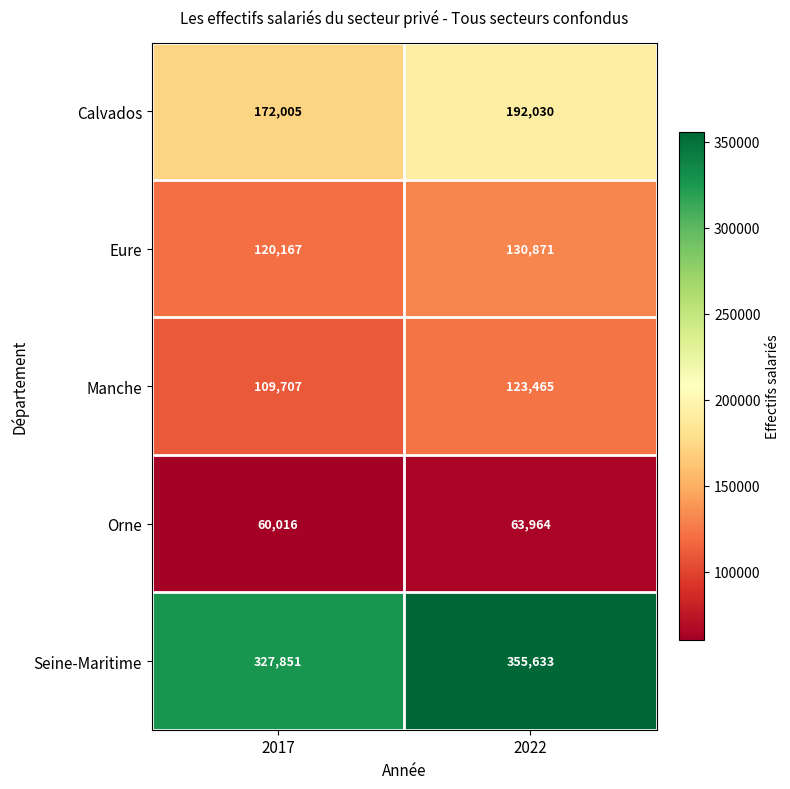

At which category does the chart reach its peak across all series?

2022